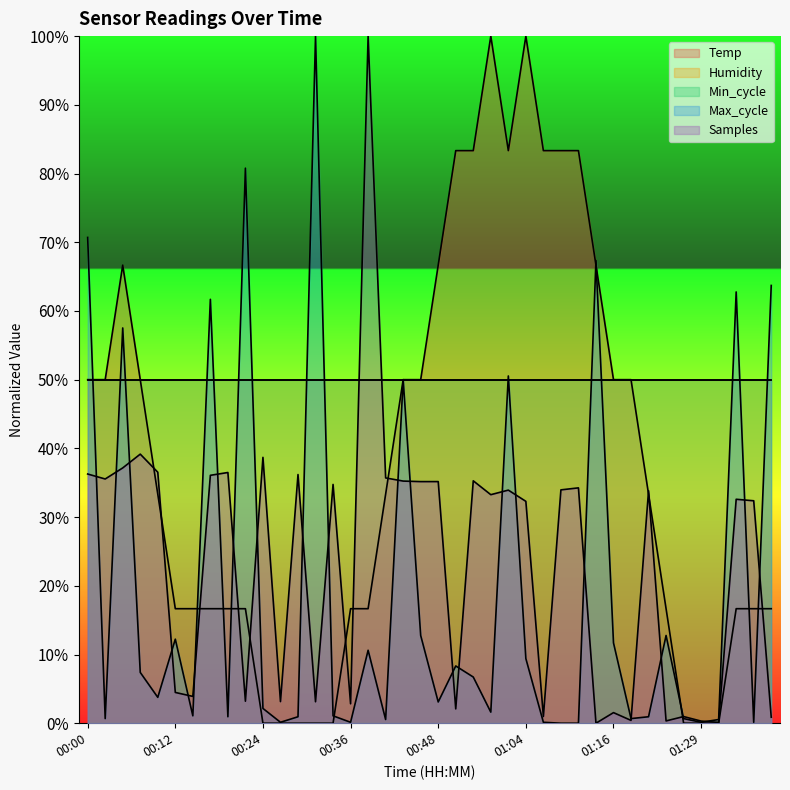

In Temp, how many points are higher than both neighbors (excluding endpoints)?

3